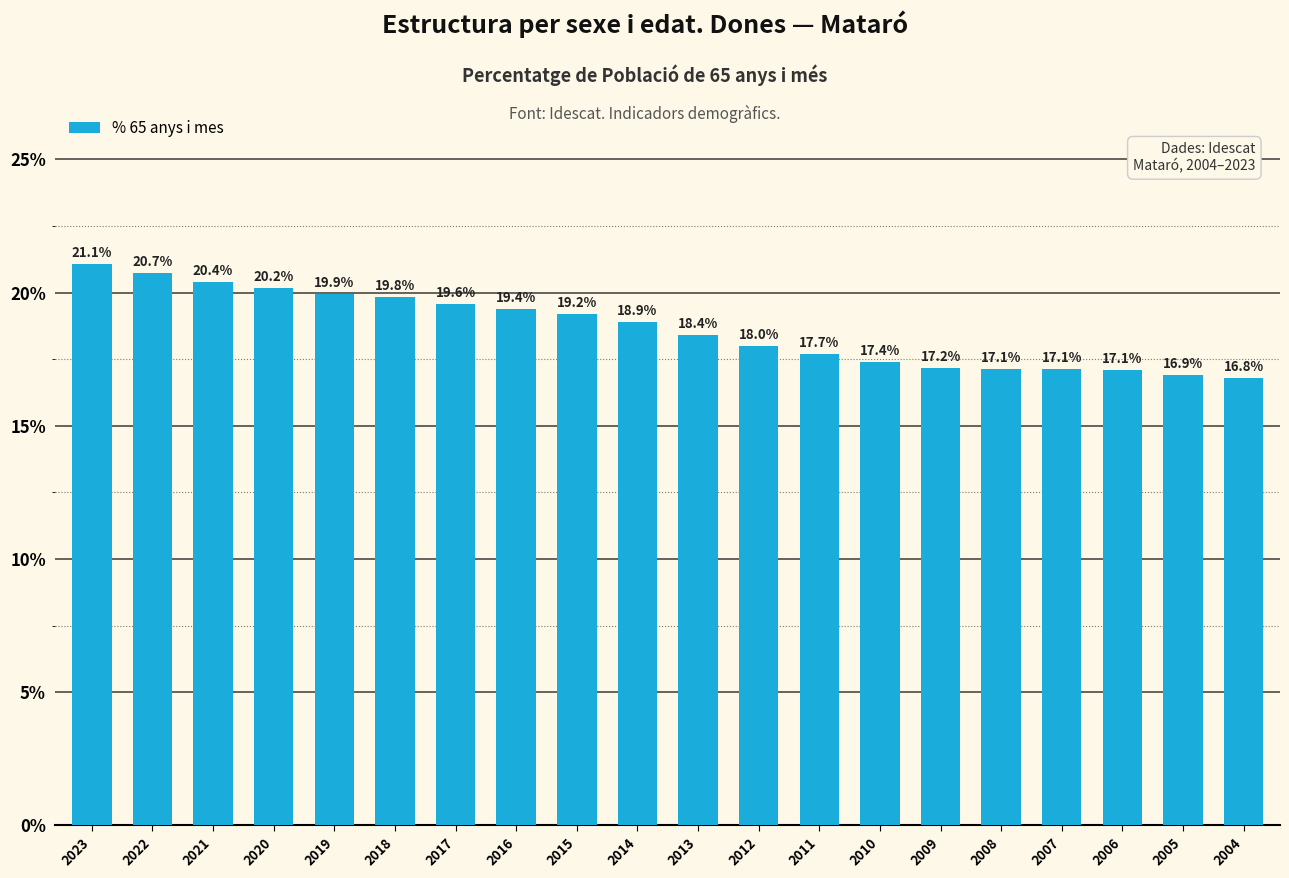

How many bars are there in total?

20